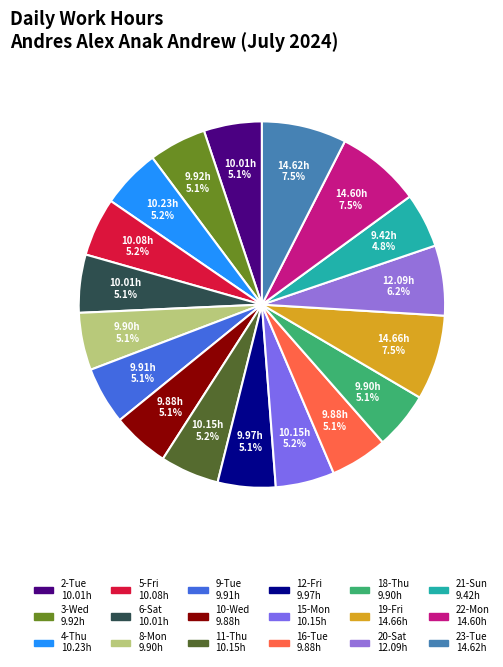

What percentage is the 5-Fri slice, to the nearest percent?

5%